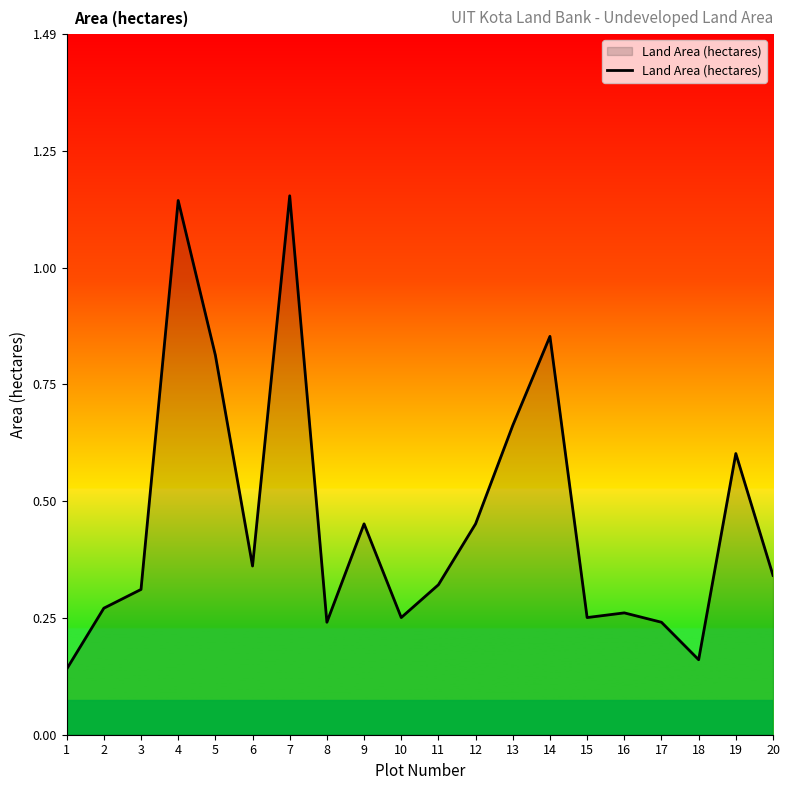

Is it true that the value at 11 is 0.3?

True